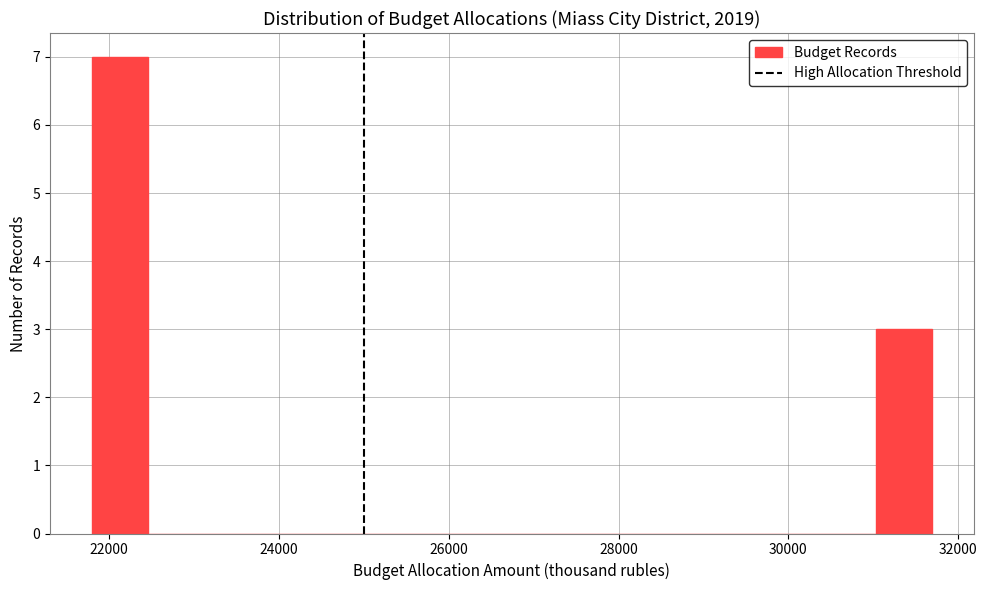

Around what value on the x-axis is the tallest bar? Give the approximate position of its centre, as read against the axis.

22200